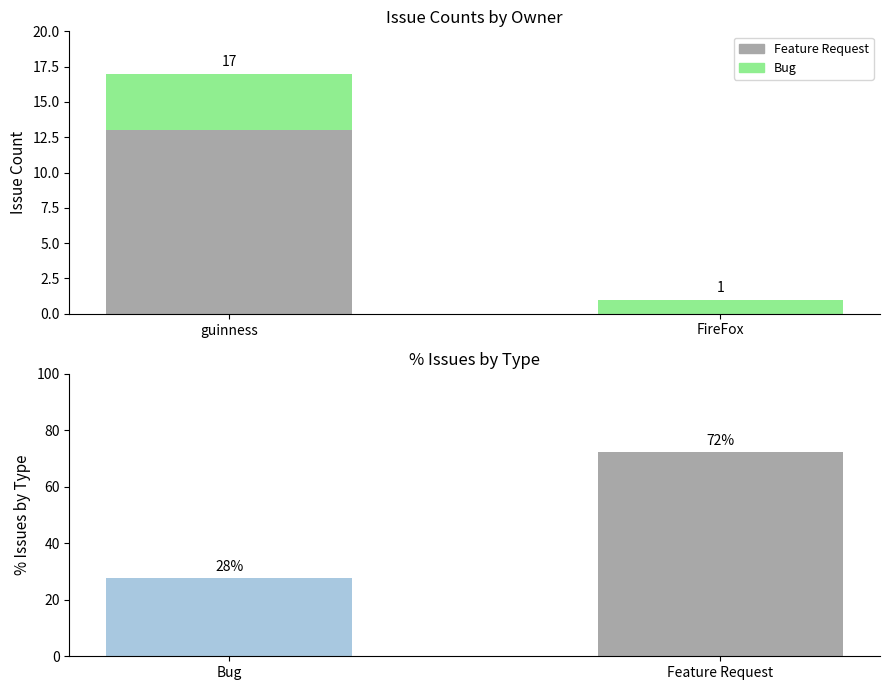

What is the sum of all Feature Request values?

13